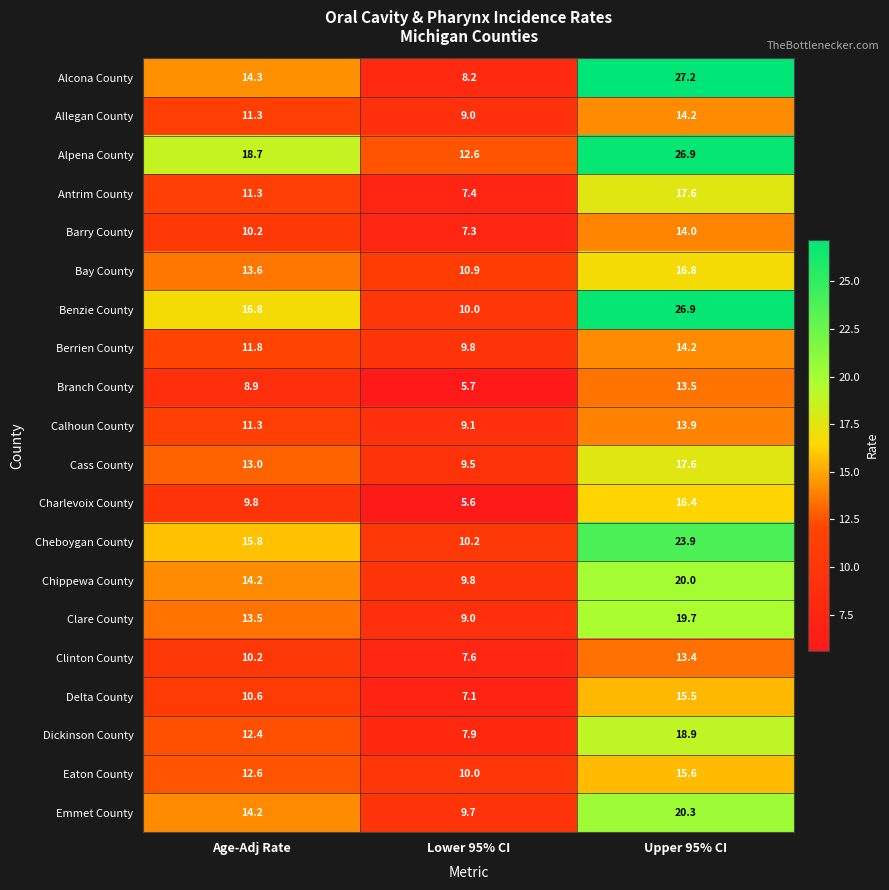

What is the difference between the second highest and minimum values in the Allegan County series?

2.3